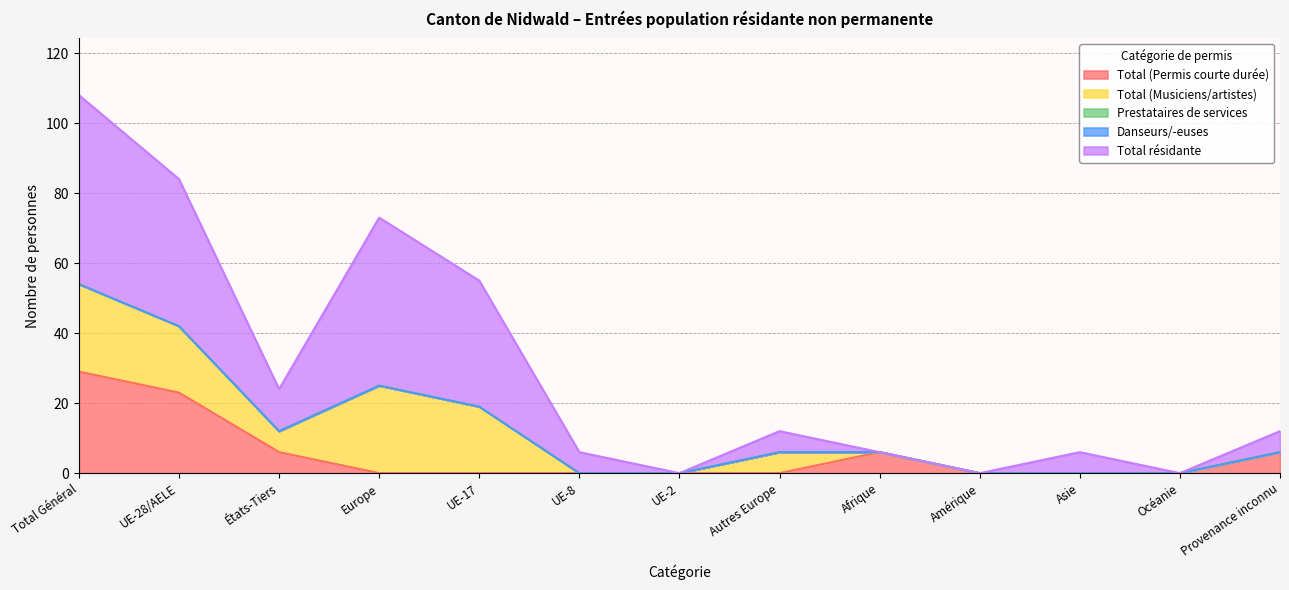

How many interior local valleys does the Total résidante series have?

3